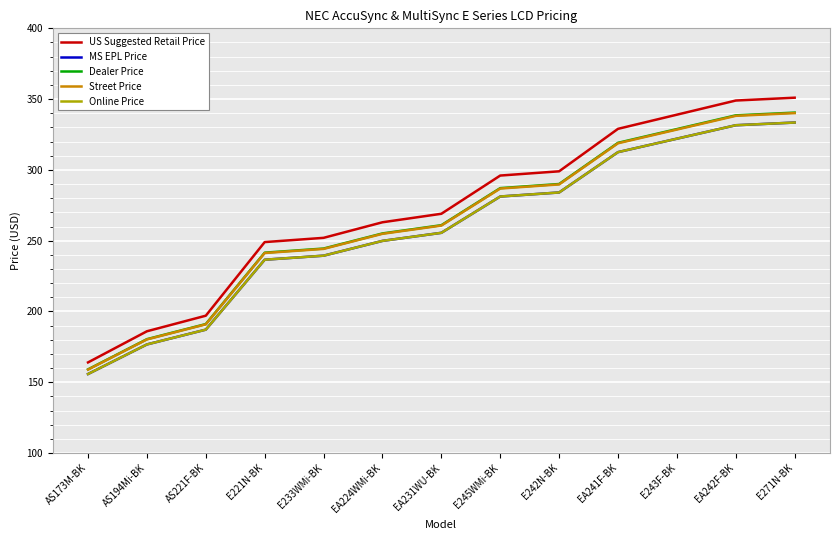

The value of MS EPL Price at AS173M-BK is 155.8. True or false?

True